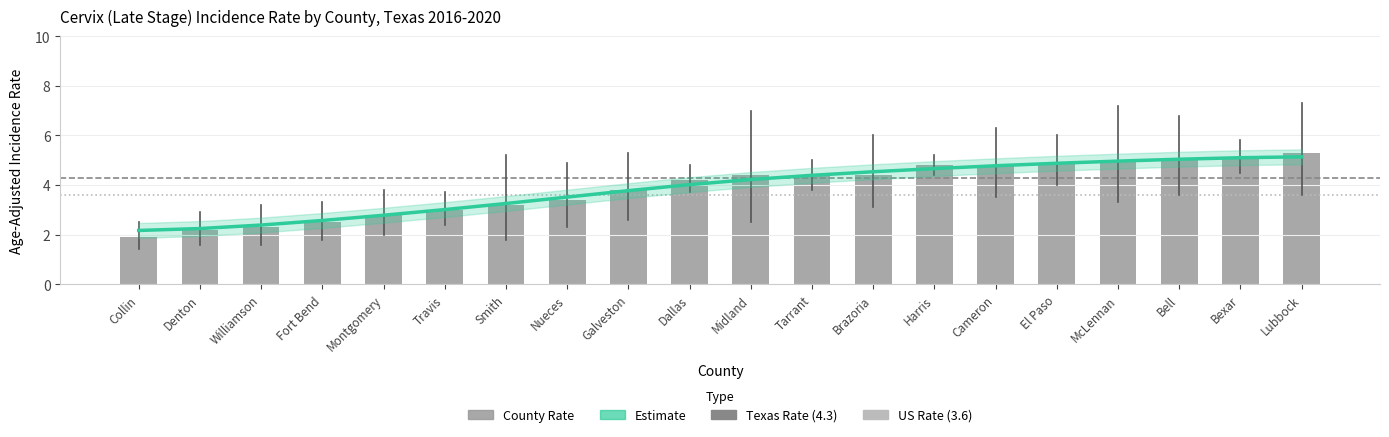

The value at Collin is 1.3. True or false?

False